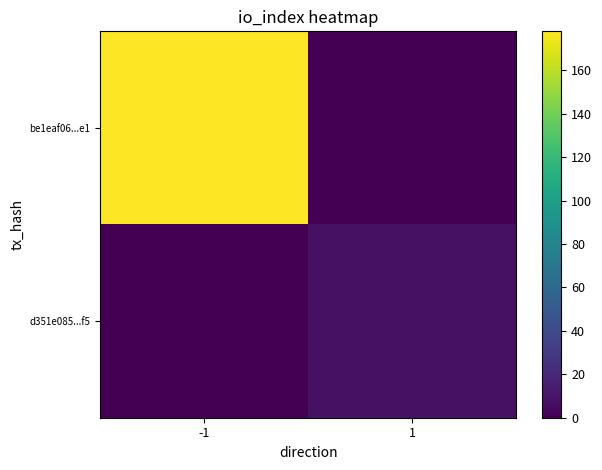

Which series has the largest range (max minus min)?

be1eaf06...e1